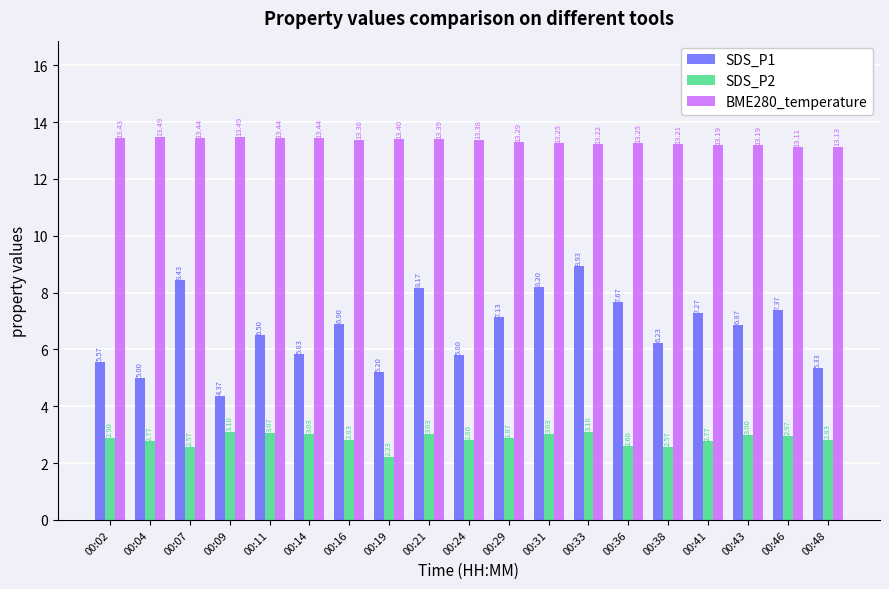

How many bars are there in each group?

3